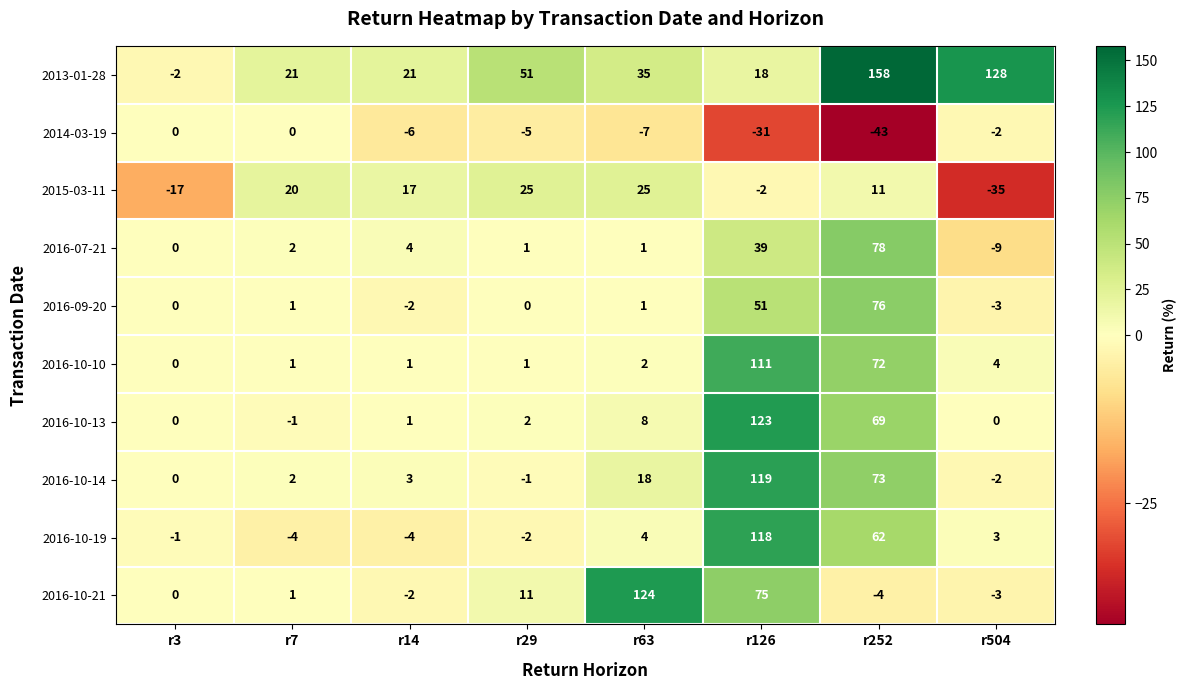

The value of 2016-09-20 at r3 is -53. True or false?

False